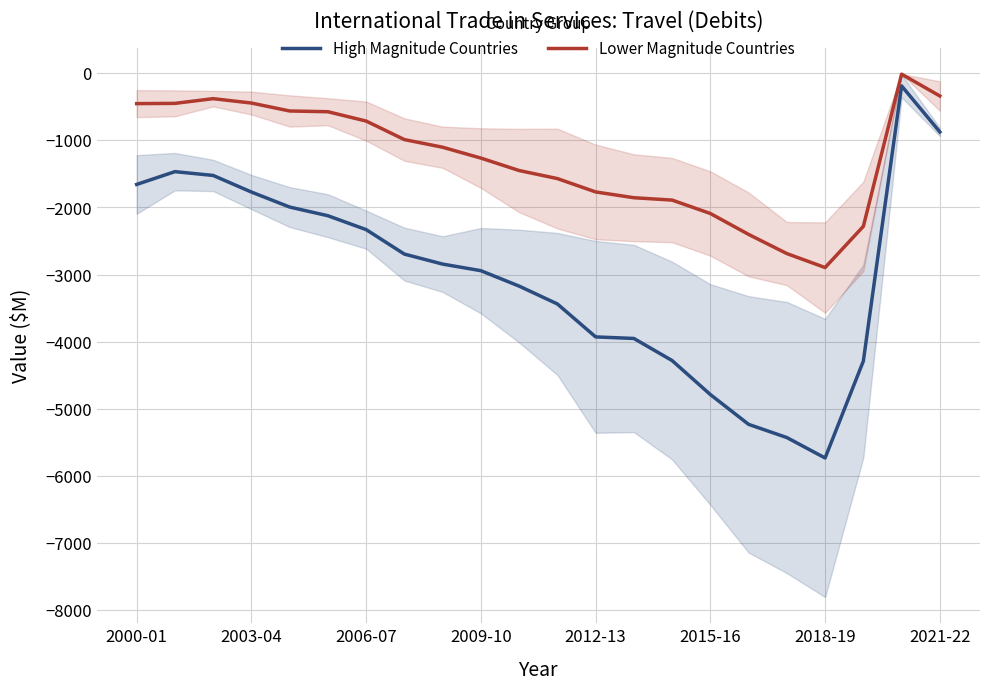

Reading left to right, transcribe all the data shown in this chart.

High Magnitude Countries: -1656.7	-1466.0	-1522.7	-1770.0	-1993.7	-2123.0	-2330.0	-2694.7	-2843.7	-2942.0	-3171.7	-3437.7	-3928.7	-3952.0	-4281.3	-4788.0	-5232.0	-5428.7	-5733.0	-4289.3	-188.3	-874.3
Lower Magnitude Countries: -452.3	-448.7	-378.3	-443.7	-562.0	-573.0	-712.3	-988.3	-1102.3	-1264.0	-1449.3	-1569.3	-1768.3	-1854.7	-1890.0	-2089.7	-2401.3	-2687.0	-2895.3	-2281.3	-13.3	-338.7